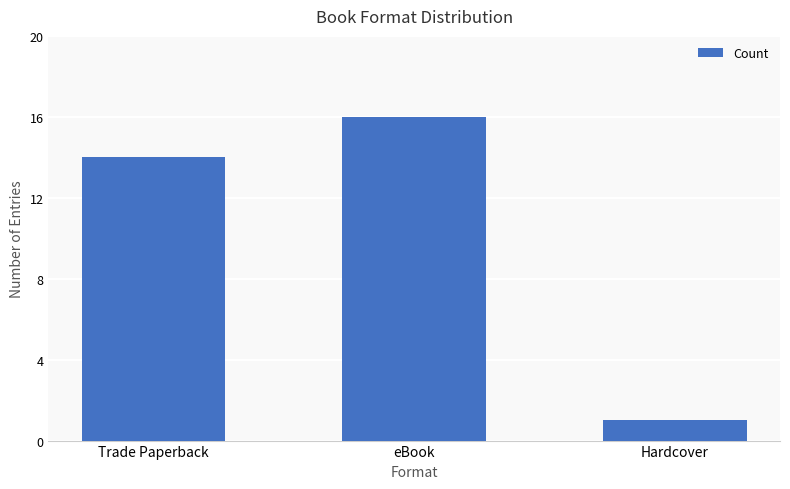

What is the label of the 2nd bar from the right?

eBook